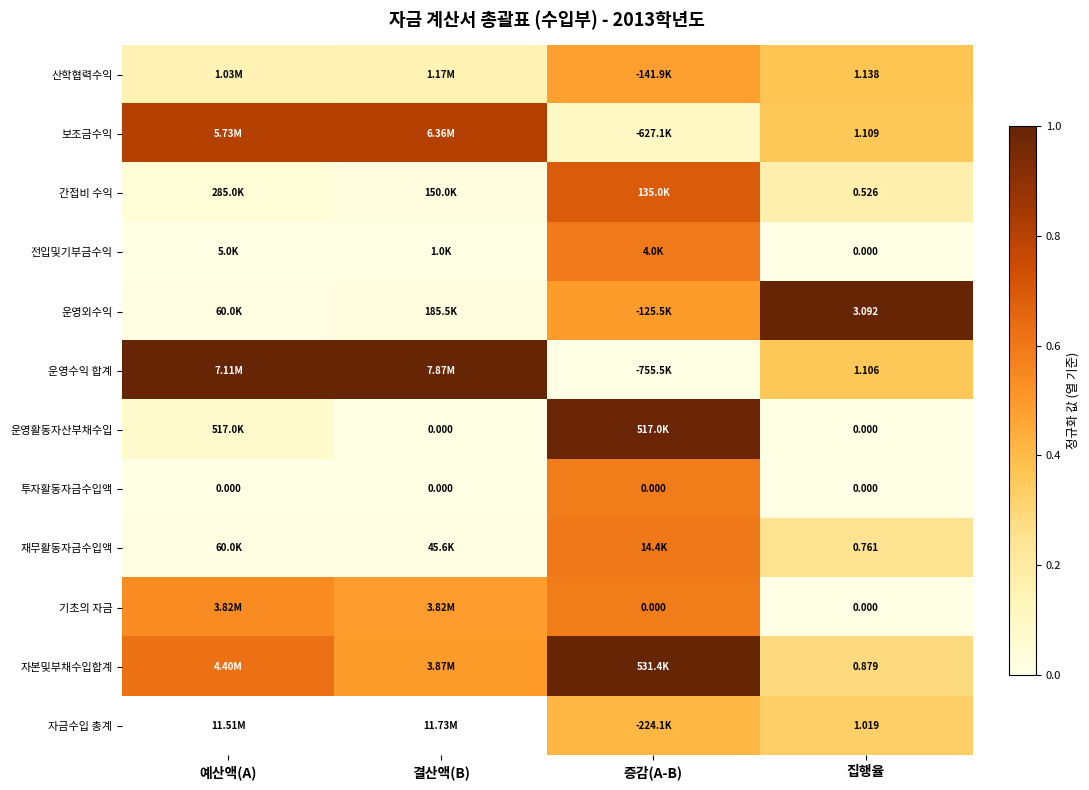

The 운영외수익 series shows 0.0 at 예산액(A). True or false?

False